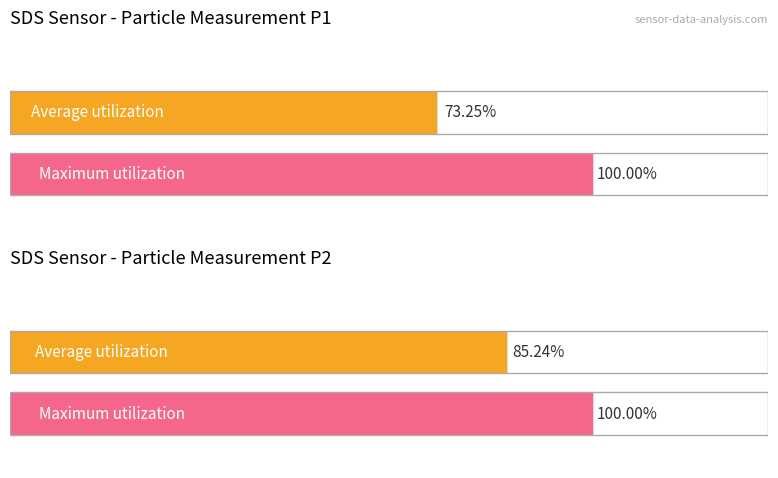

The Maximum utilization series shows 4.6 at 17. True or false?

False